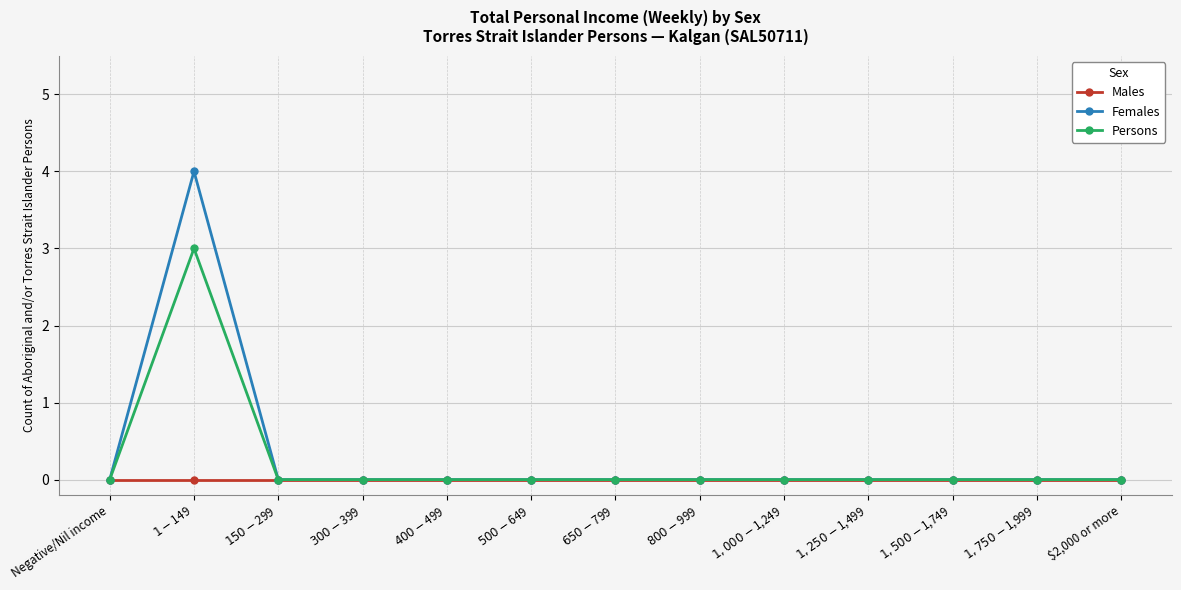

Which series has the widest spread of values?

Females